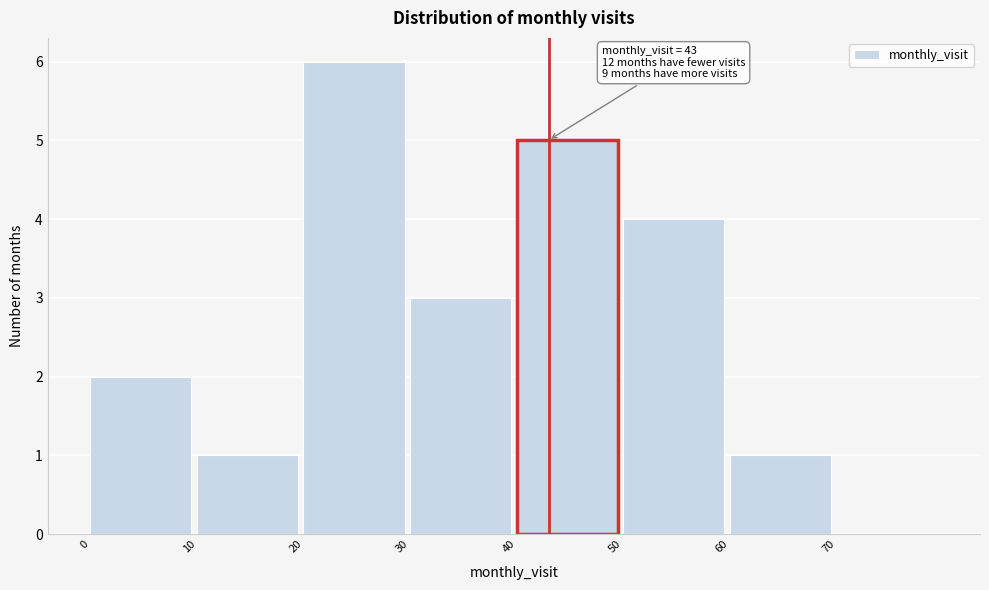

Which range on the x-axis has the tallest bar?

20 to 30